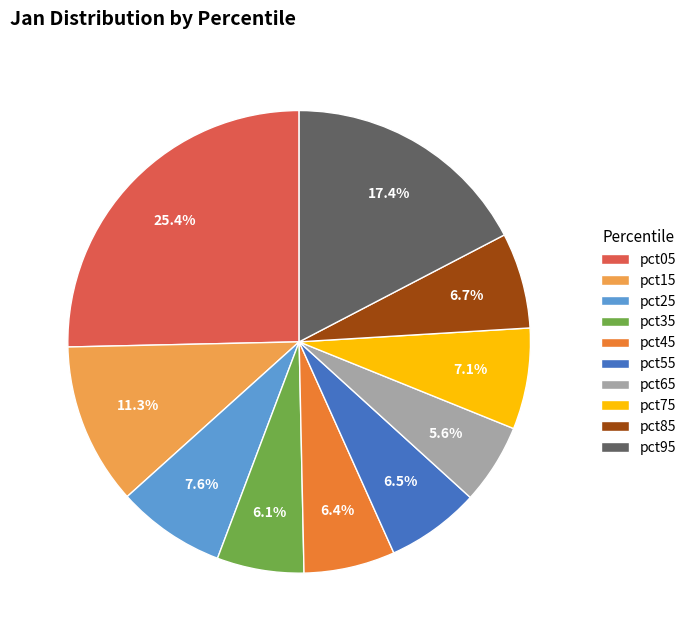

True or false: pct15 accounts for 11% of the total.

True